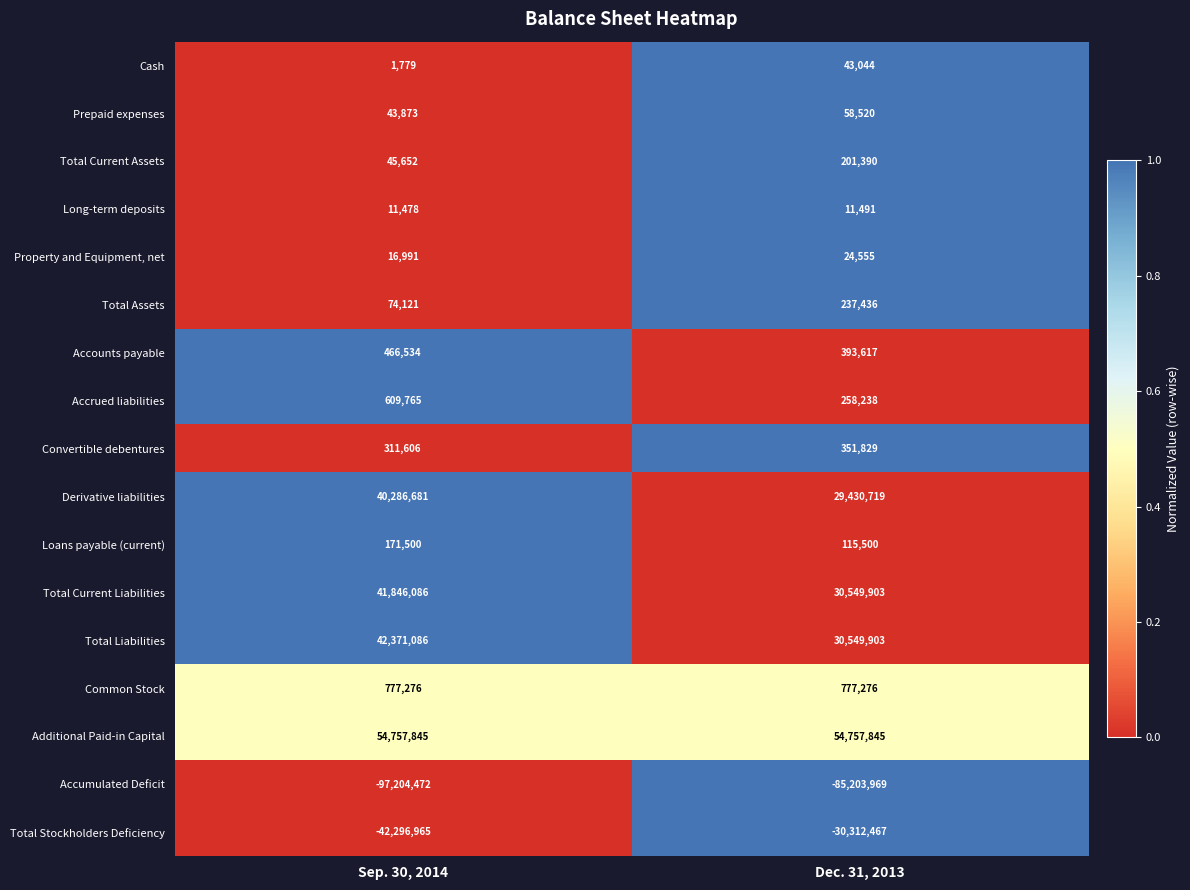

Rank the series by their maximum value, from highest to lowest.

Additional Paid-in Capital, Total Liabilities, Total Current Liabilities, Derivative liabilities, Common Stock, Accrued liabilities, Accounts payable, Convertible debentures, Total Assets, Total Current Assets, Loans payable (current), Prepaid expenses, Cash, Property and Equipment, net, Long-term deposits, Total Stockholders Deficiency, Accumulated Deficit